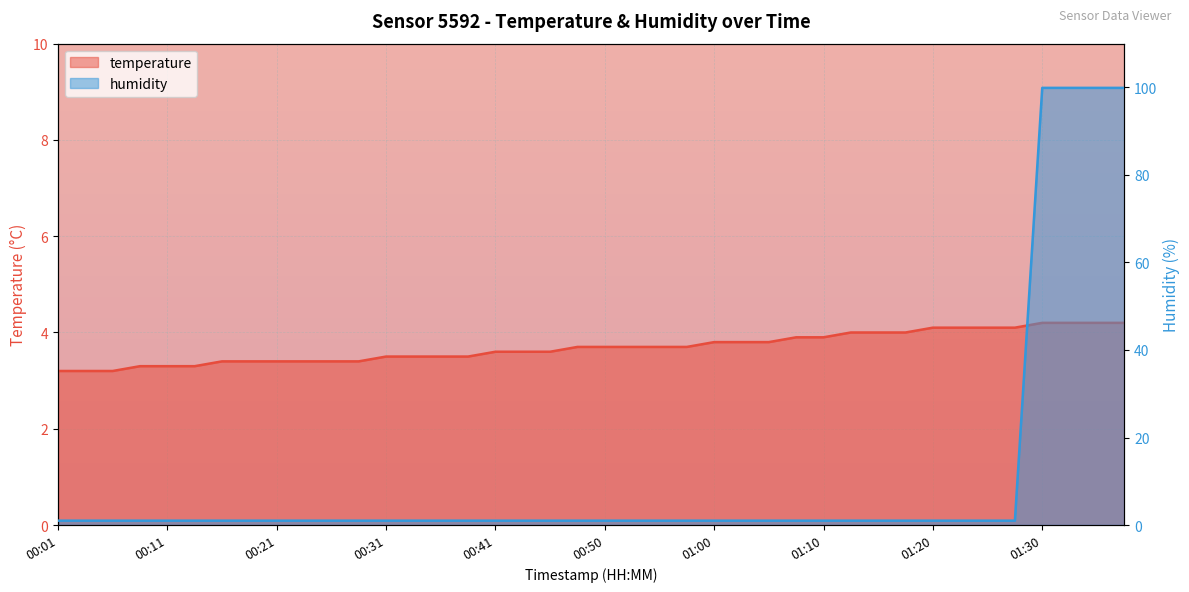

What is the approximate value of temperature at 00:50?

3.7